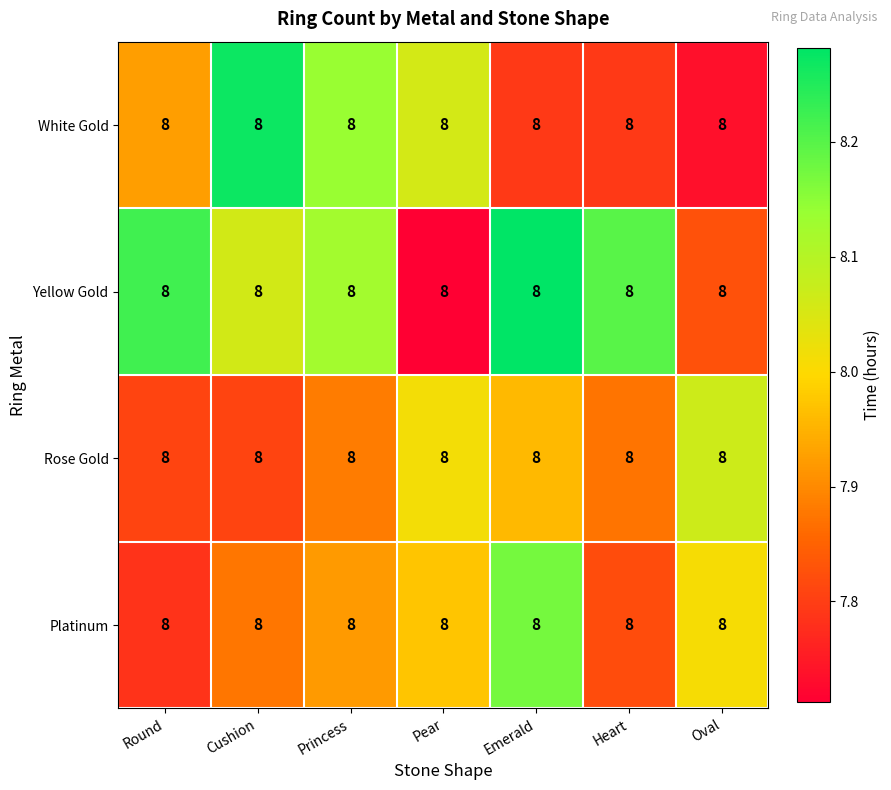

Which series changed the most between Emerald and Heart?

Platinum